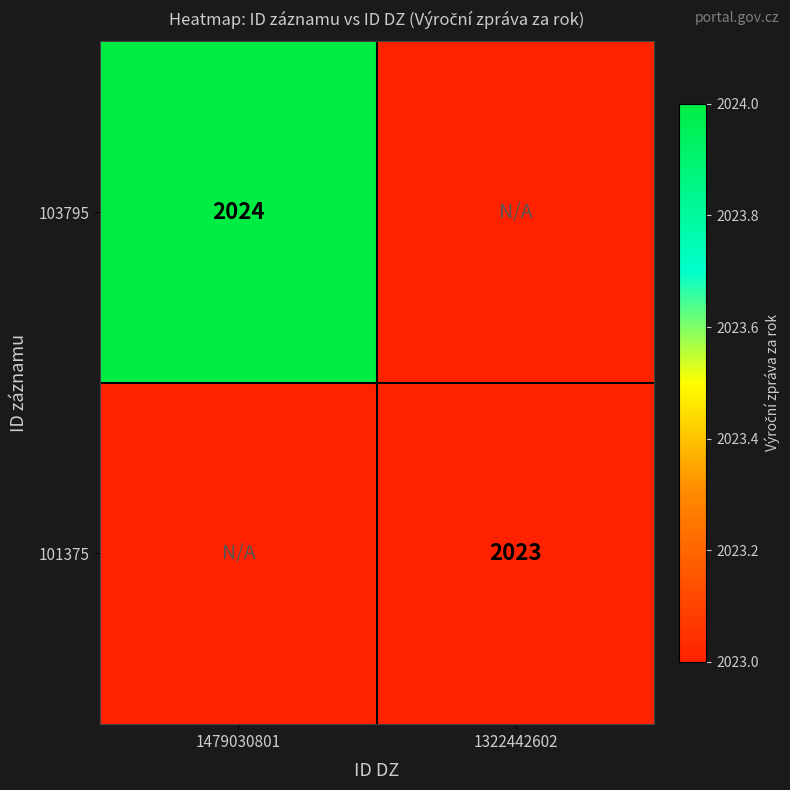

Is it true that 103795 equals 1307.7 at 1479030801?

False